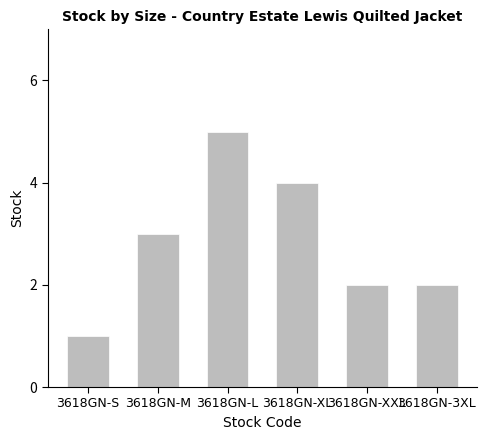

What is the difference between the maximum and minimum values?

4